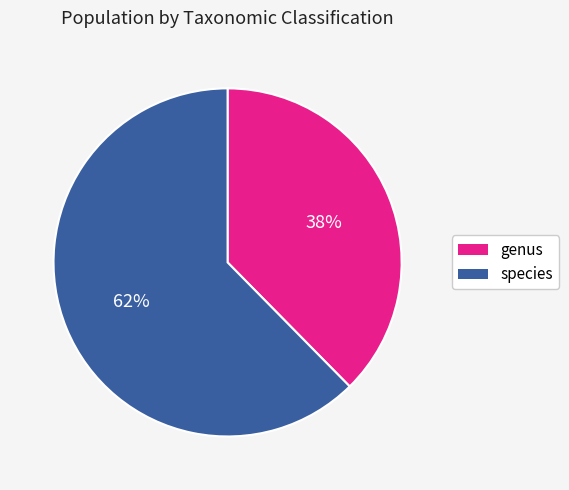

To the nearest percent, what is the average slice percentage?

50%